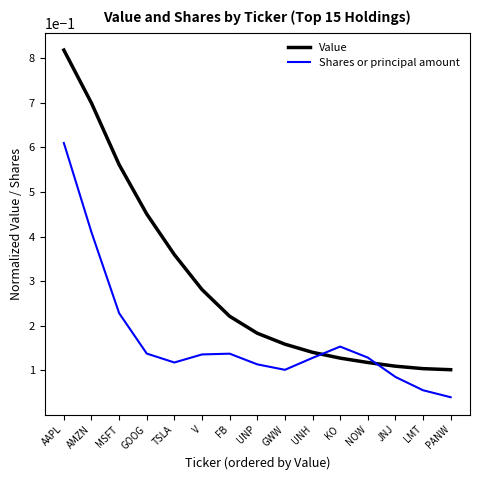

What is the sum of all Shares or principal amount values?

2.6